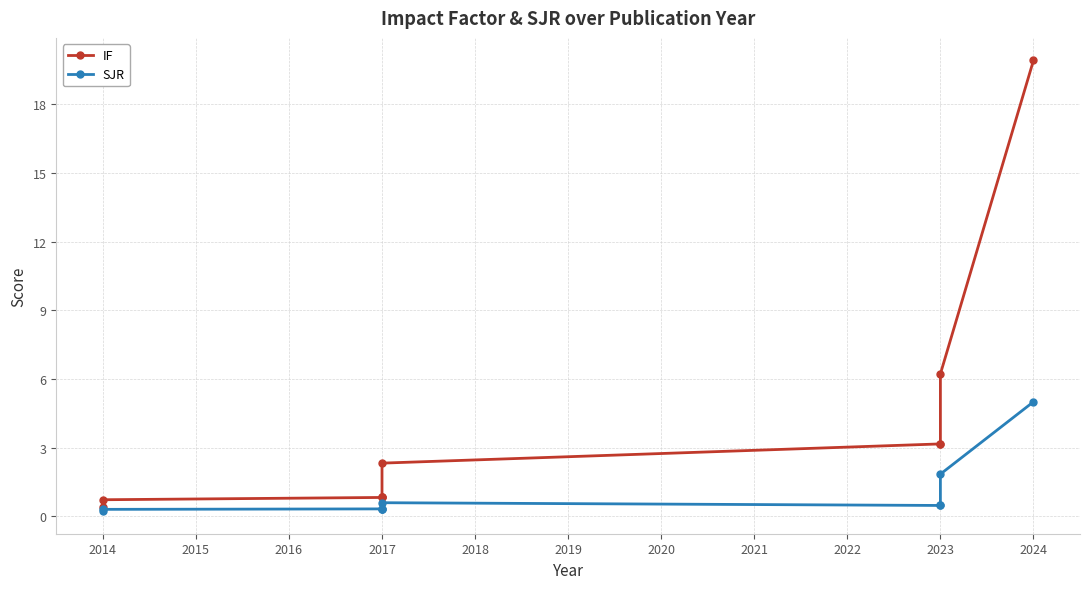

True or false: IF and SJR cross at least once.

False